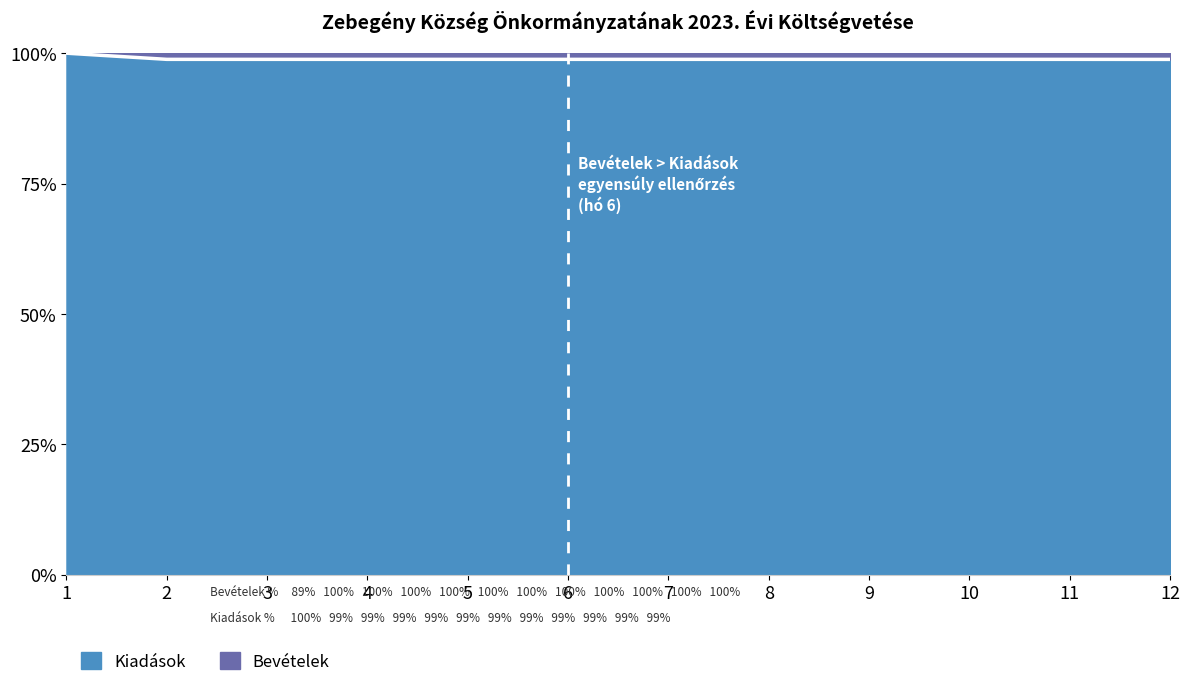

What value does the data have at 5?

98.8